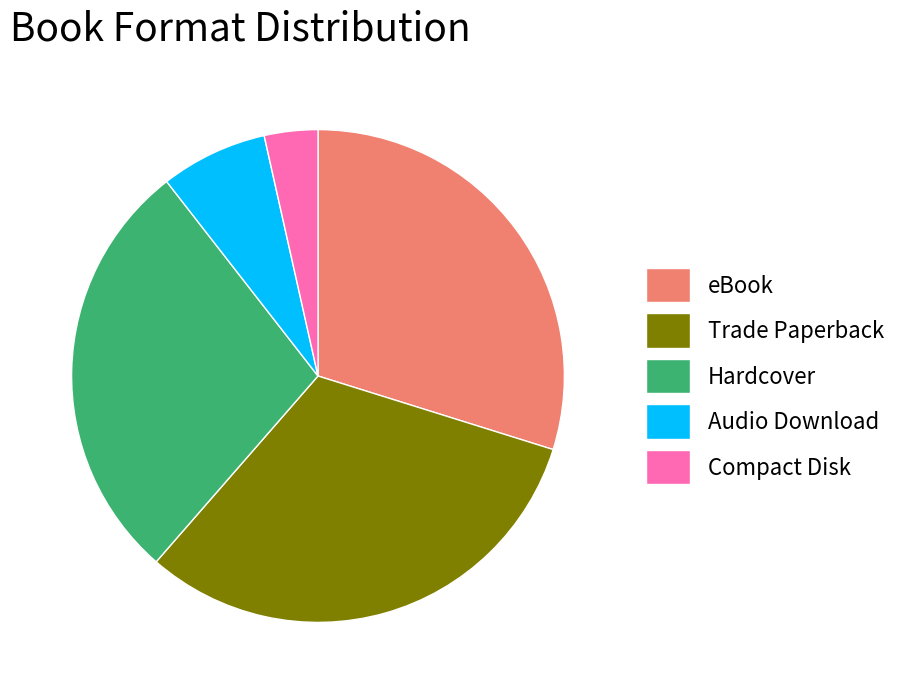

Does Audio Download account for over 50% of the chart?

No